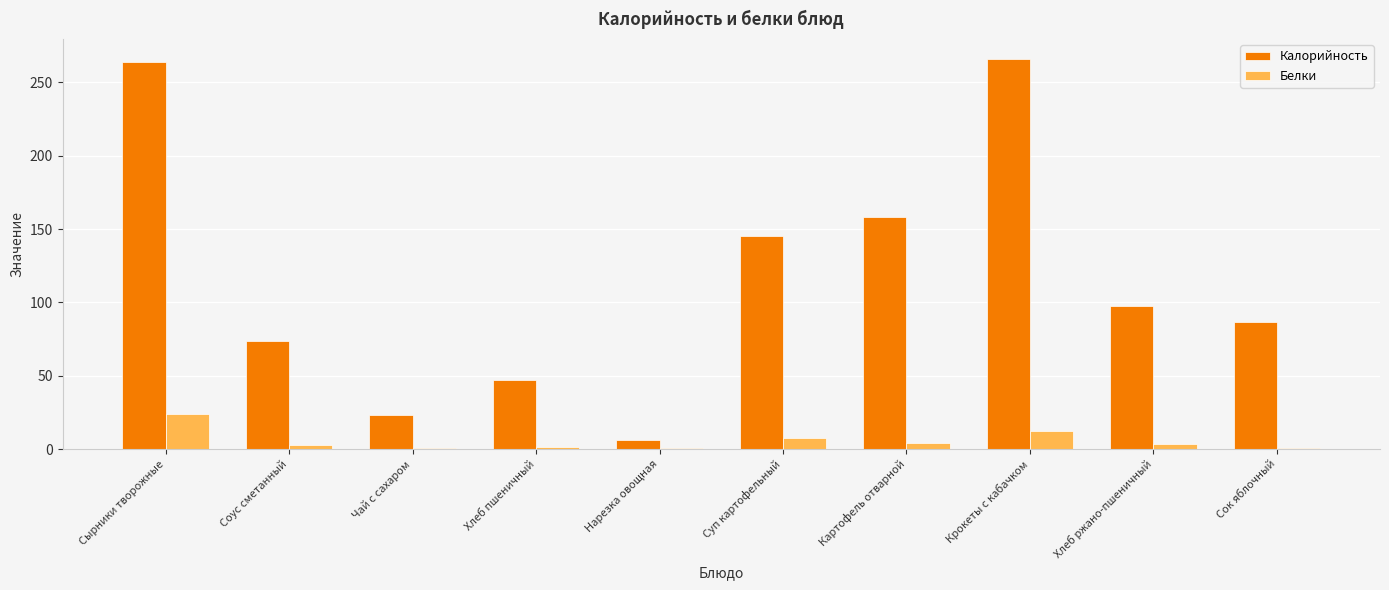

What is the maximum value for Калорийность?

266.3